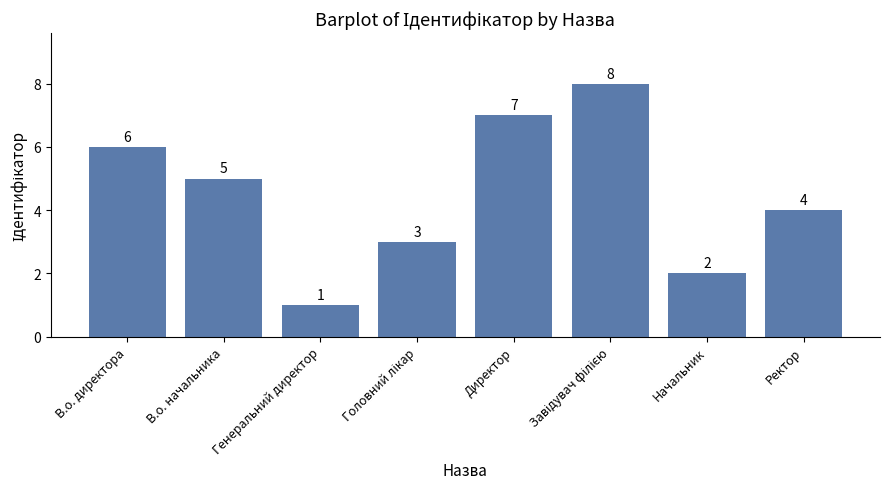

What is the greatest value displayed?

8